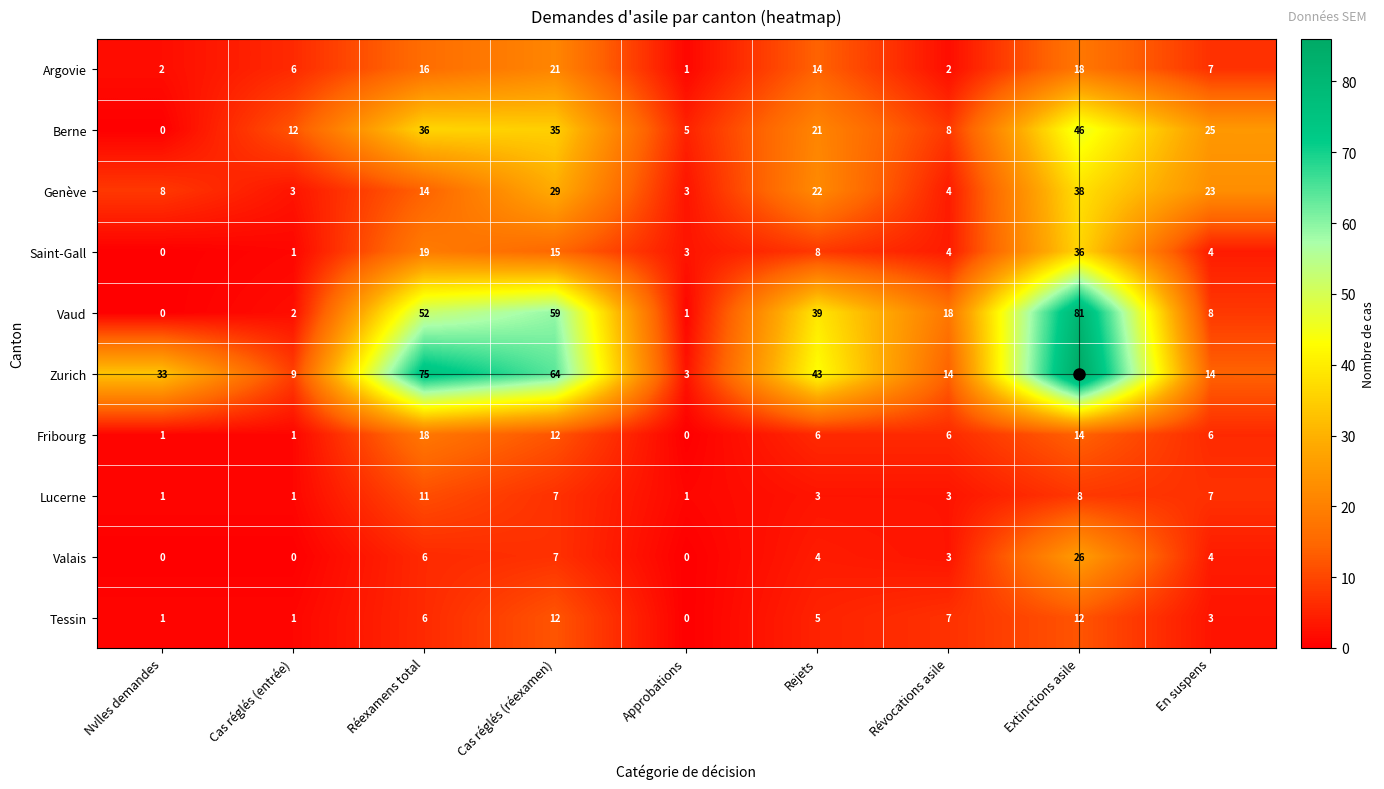

At which label is Zurich closest to 44?

Rejets